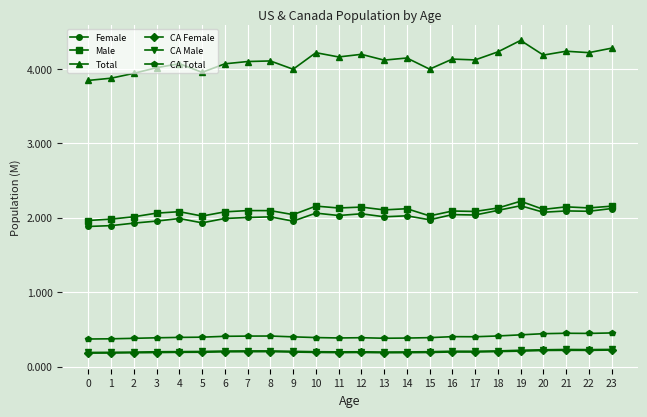

True or false: Male and Female intersect in this chart.

False